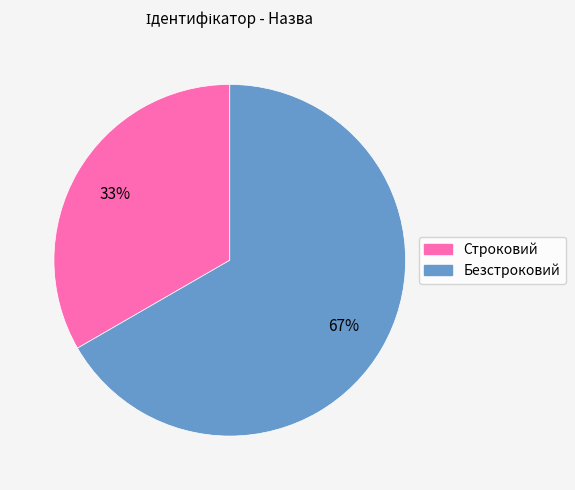

Rank the categories by value from highest to lowest.

Безстроковий, Строковий